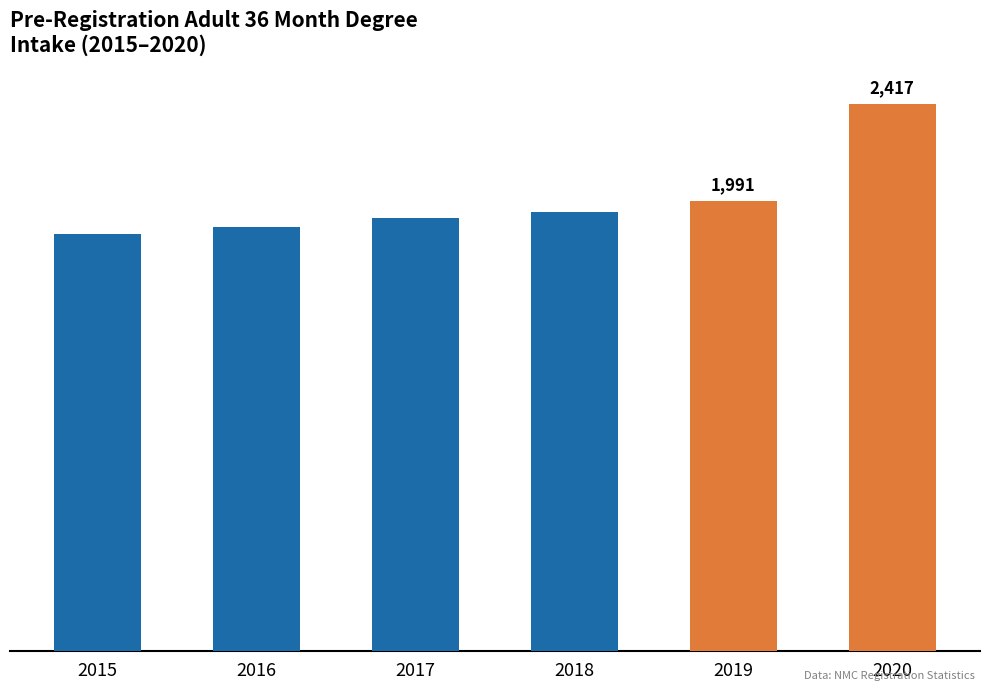

Rank the categories by value from lowest to highest.

2015, 2016, 2017, 2018, 2019, 2020